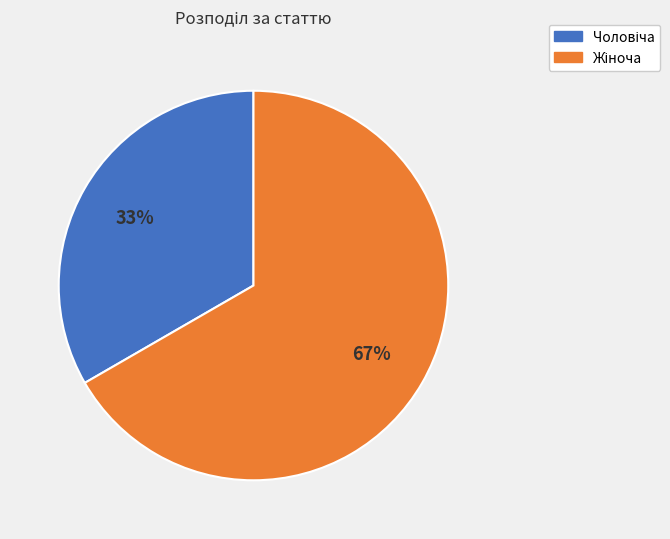

Is there a majority slice in this chart?

Yes